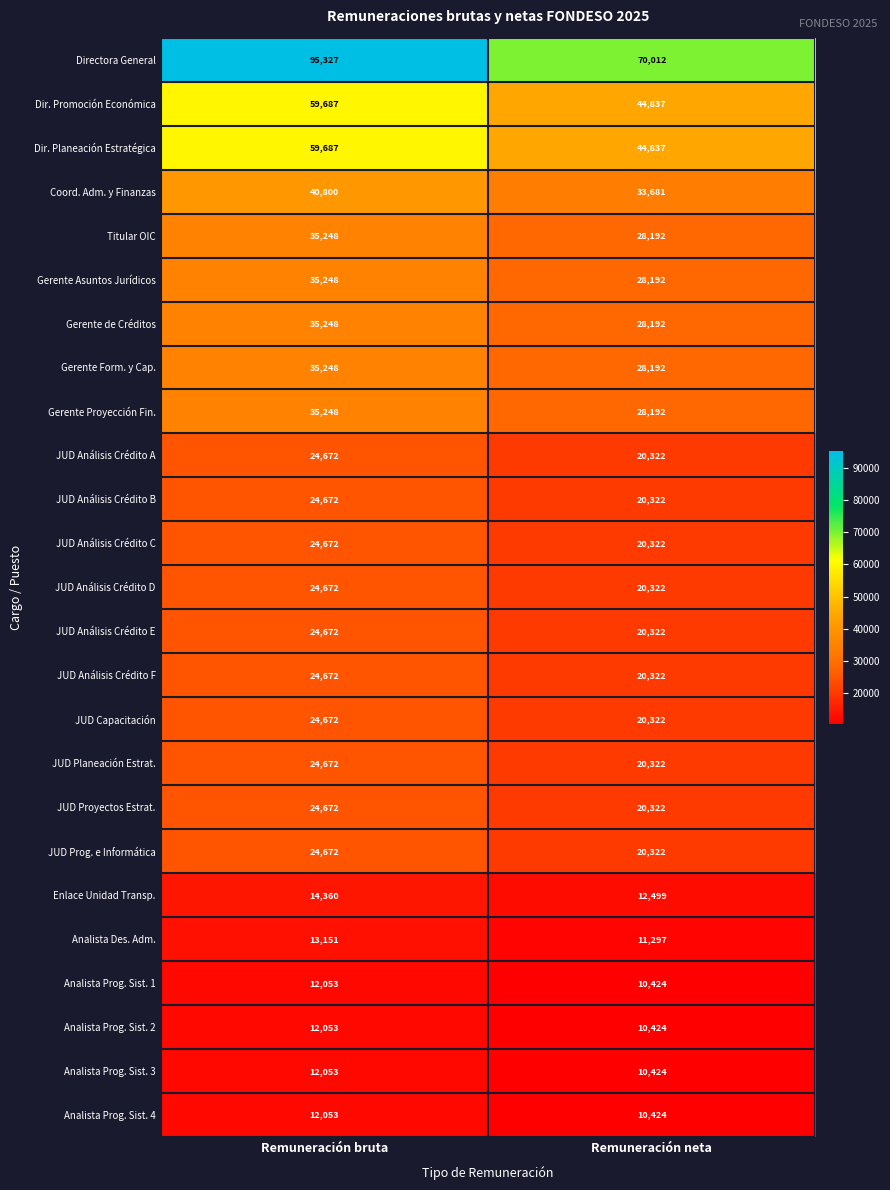

What is the average value of the JUD Planeación Estrat. series?

22497